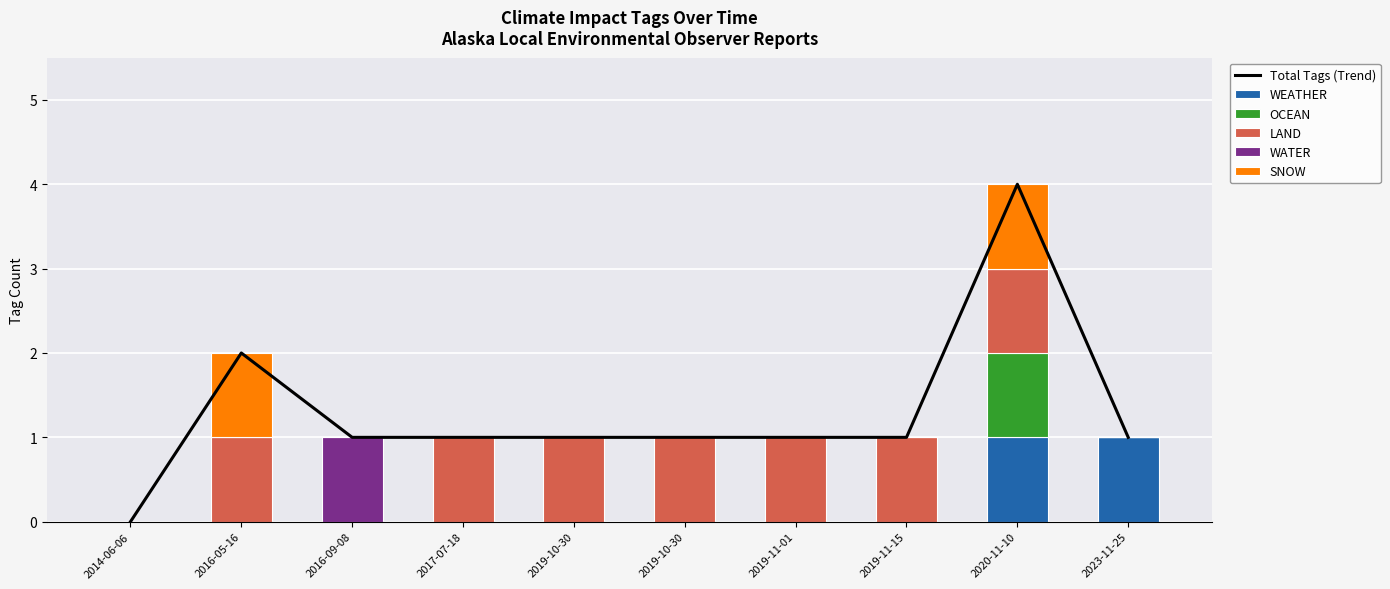

Does the chart contain any negative values?

No